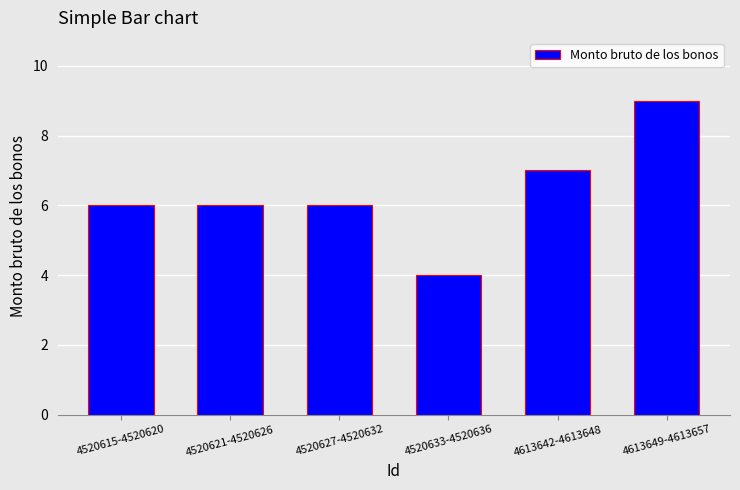

Are the bars grouped side by side (vs. stacked)?

No